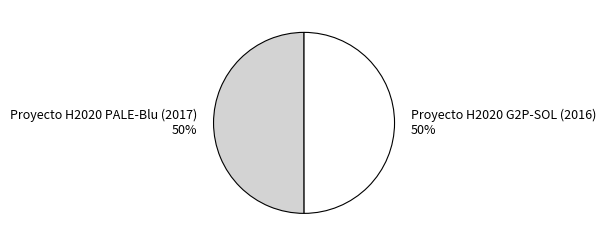

Approximately how many times larger is the value at Proyecto H2020 PALE-Blu (2017) compared to Proyecto H2020 G2P-SOL (2016)?

1.0